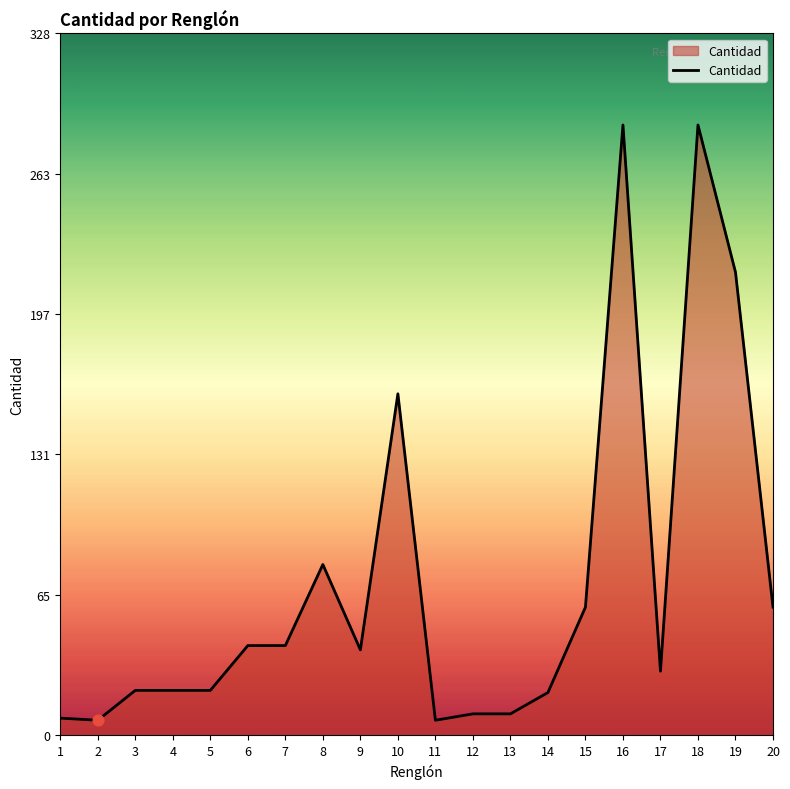

Between 3 and 9, which is larger?

9